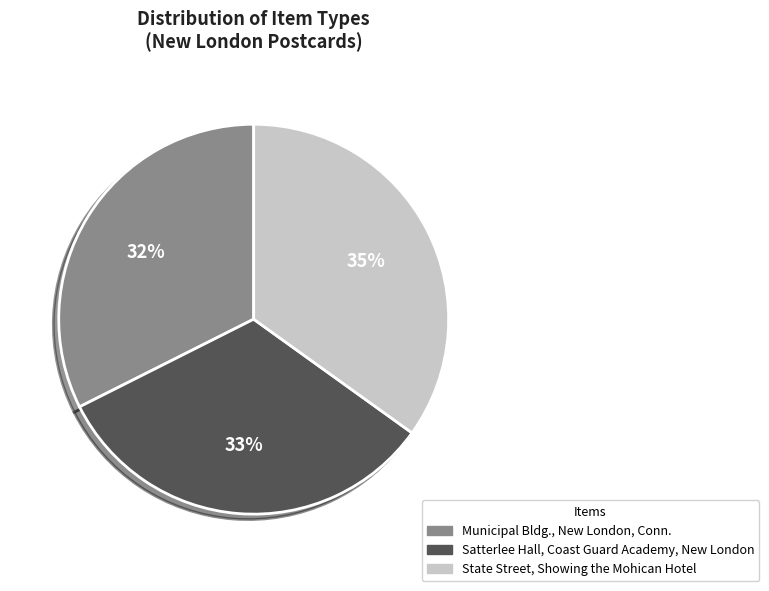

How many slices are in this pie chart?

3